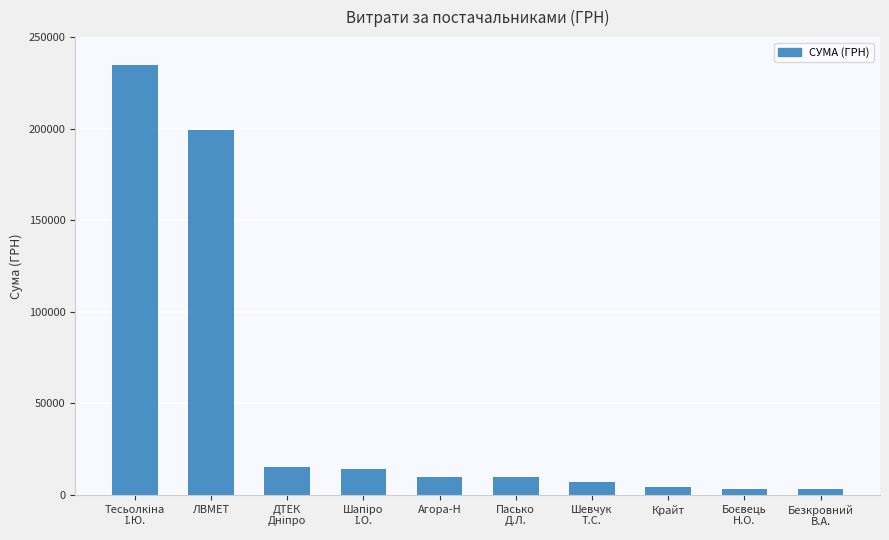

How many values are below 9929?

5